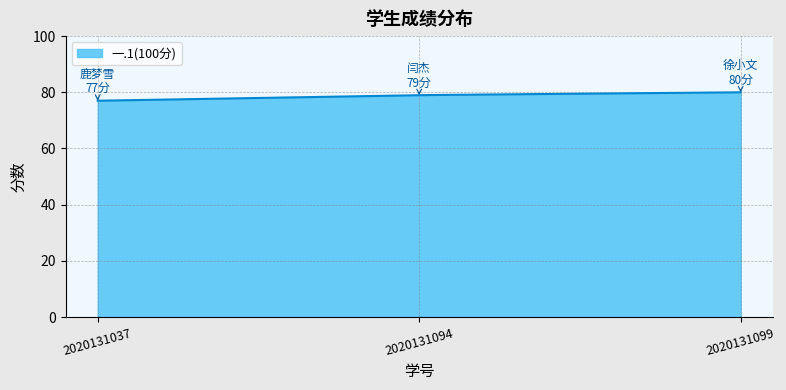

What is the maximum value shown in the chart?

80.0